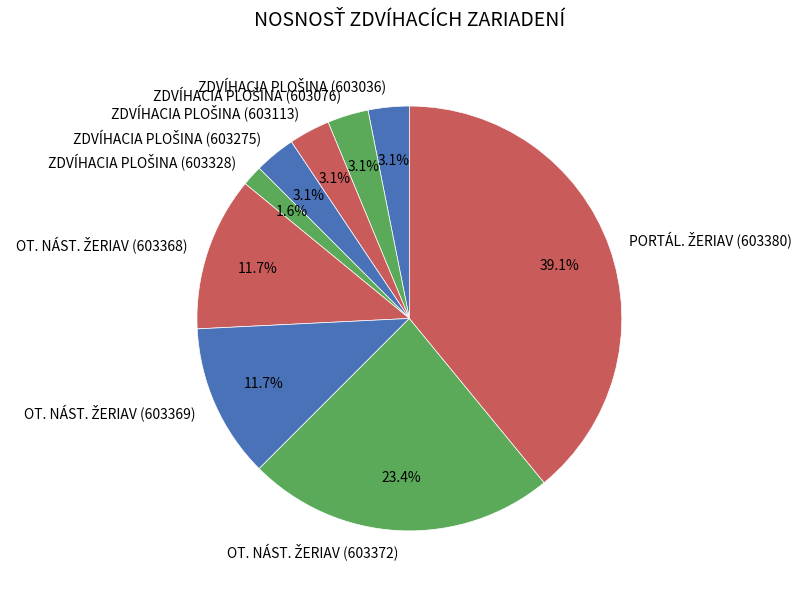

Does any single category account for the majority?

No